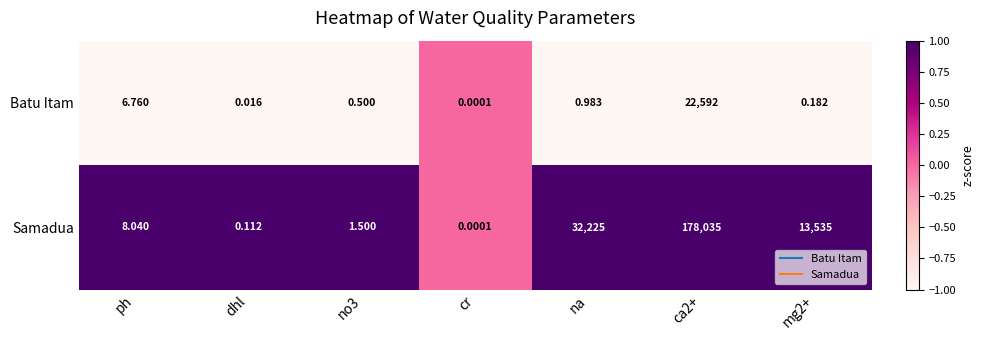

At which label does Samadua reach its minimum?

cr